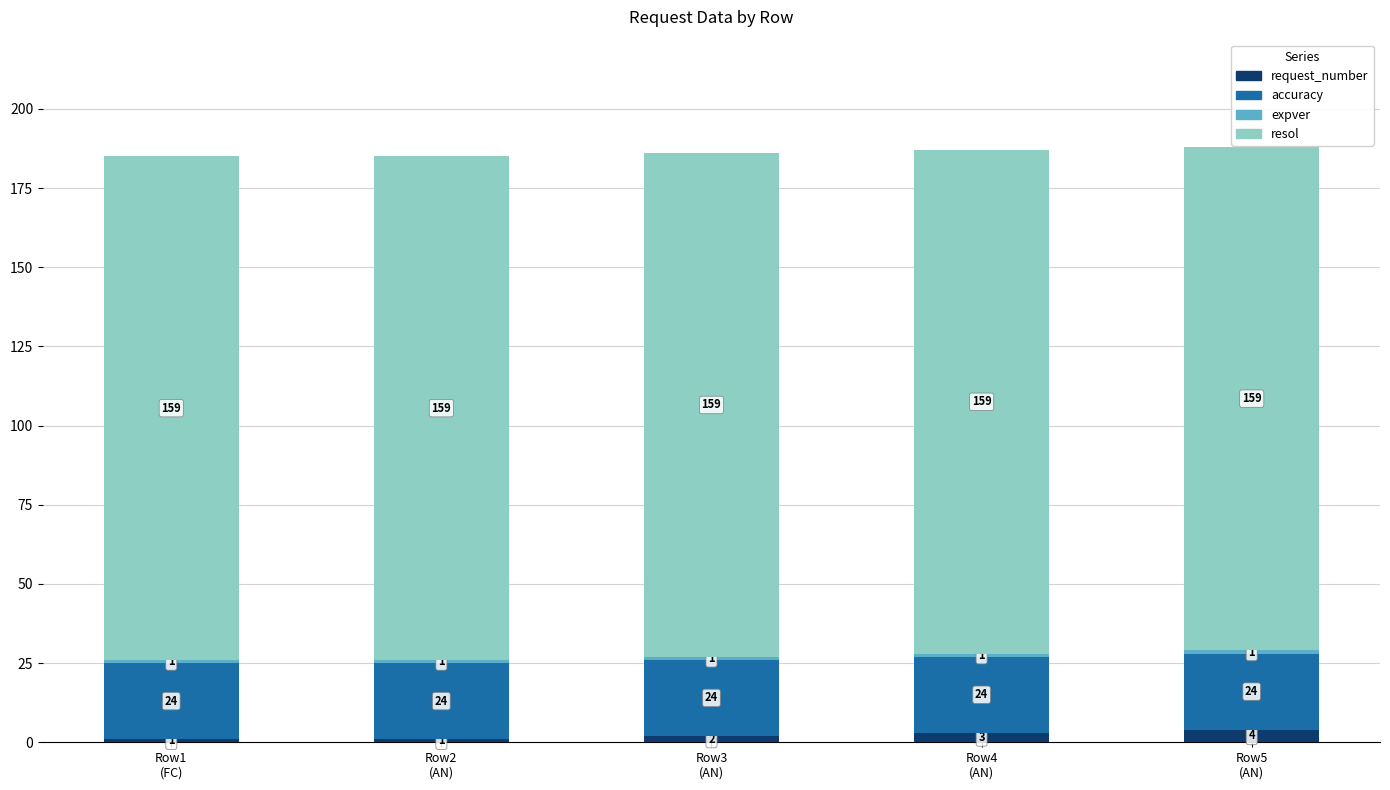

What is the maximum value for request_number?

4